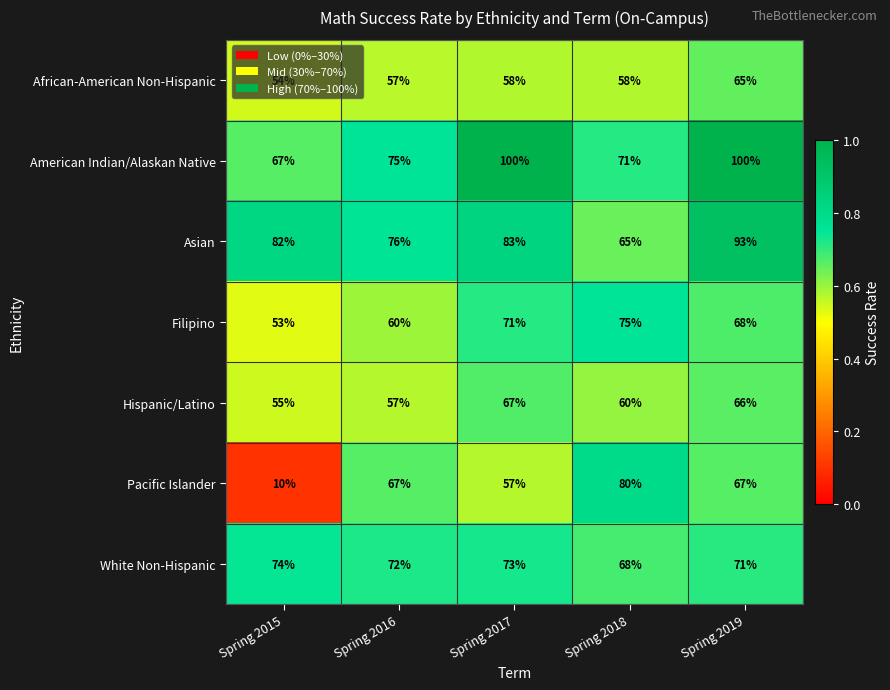

What is the total value across all series at Spring 2017?

509